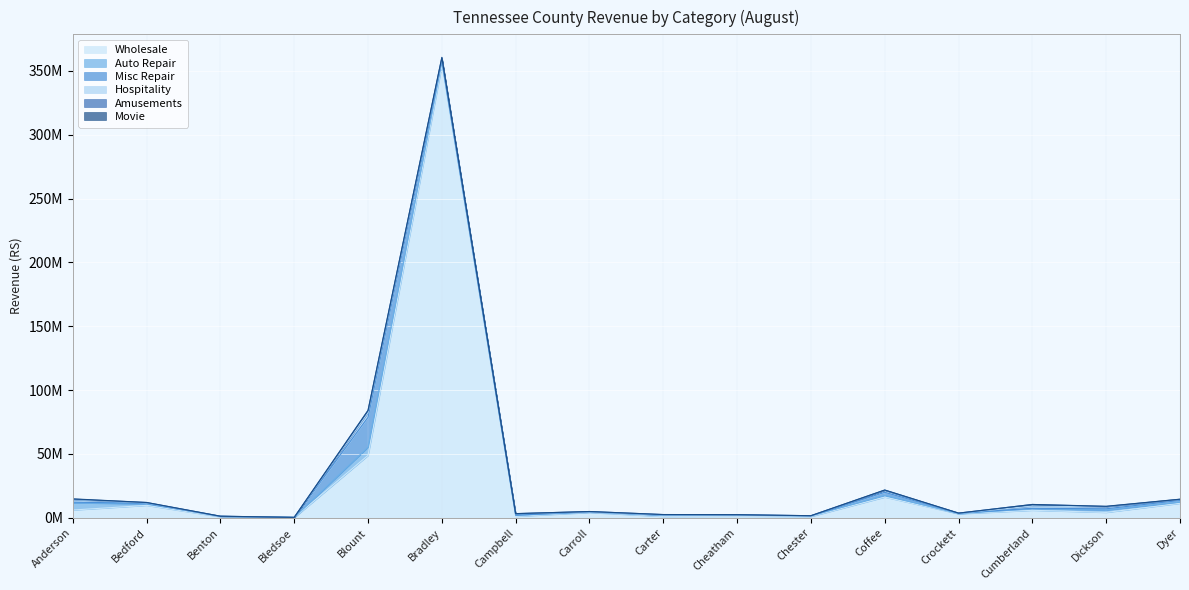

What is the label of the 4th point from the left?

Bledsoe